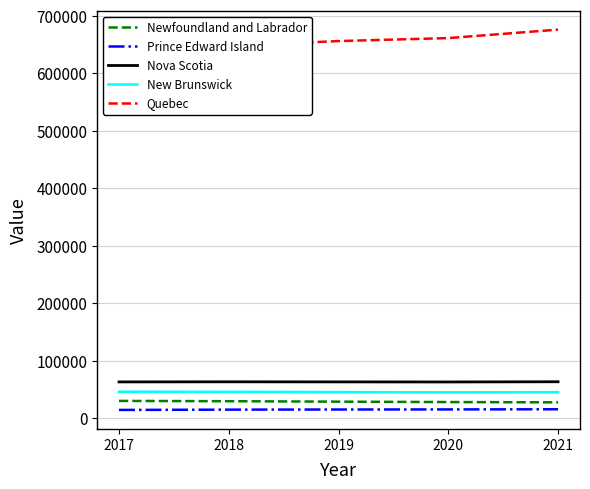

What is the maximum value shown in the chart?

676160